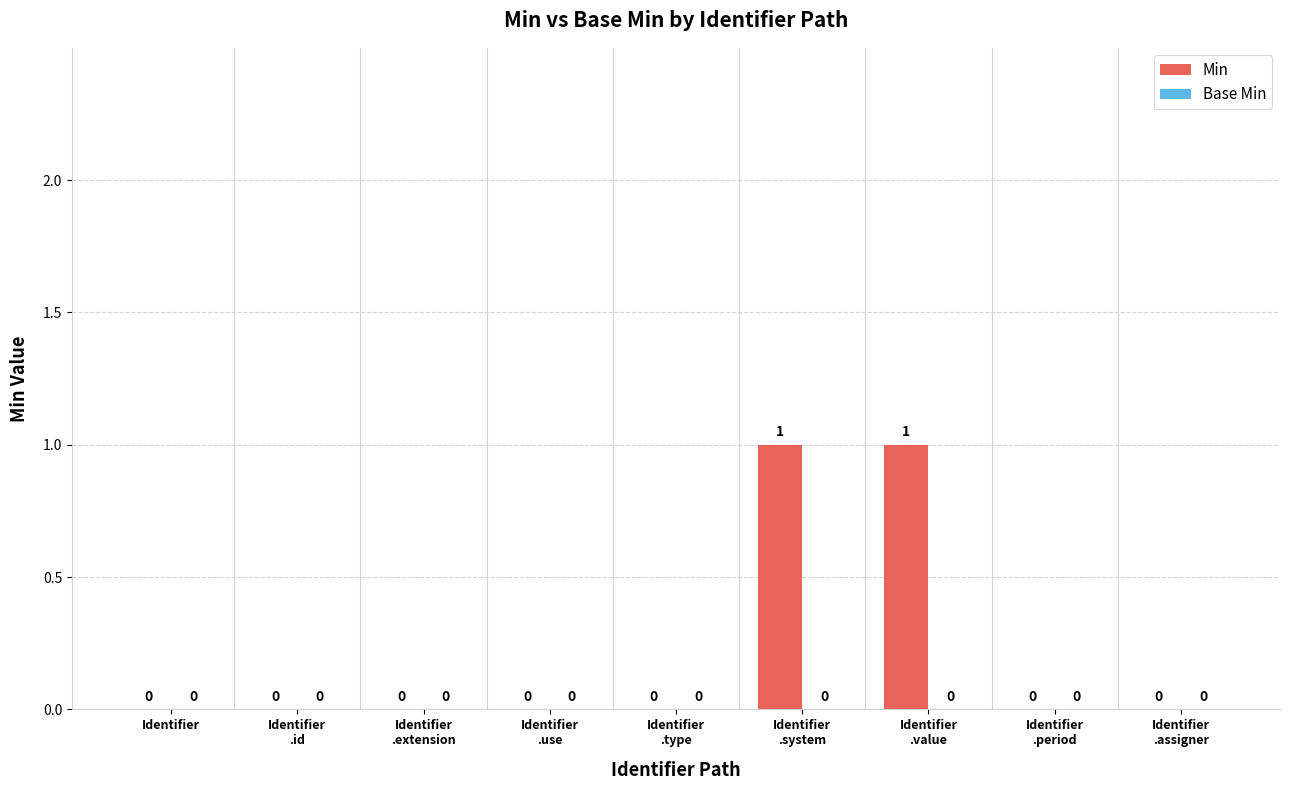

Is it true that the value at Identifier is -1?

False